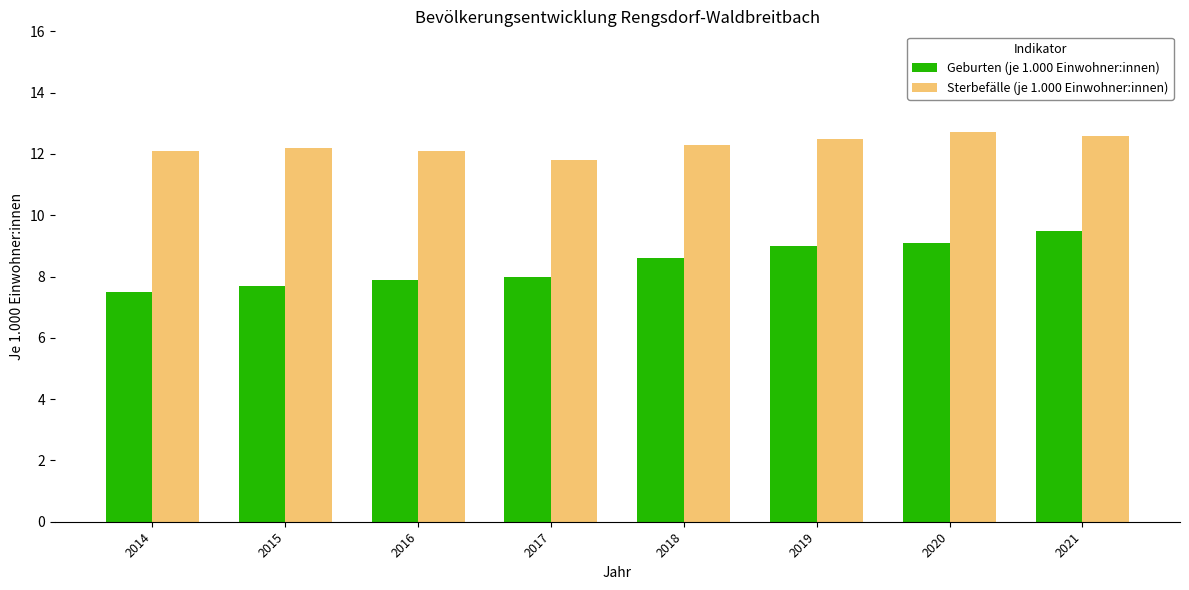

What is the spread (max minus min) of values at 2017?

3.8